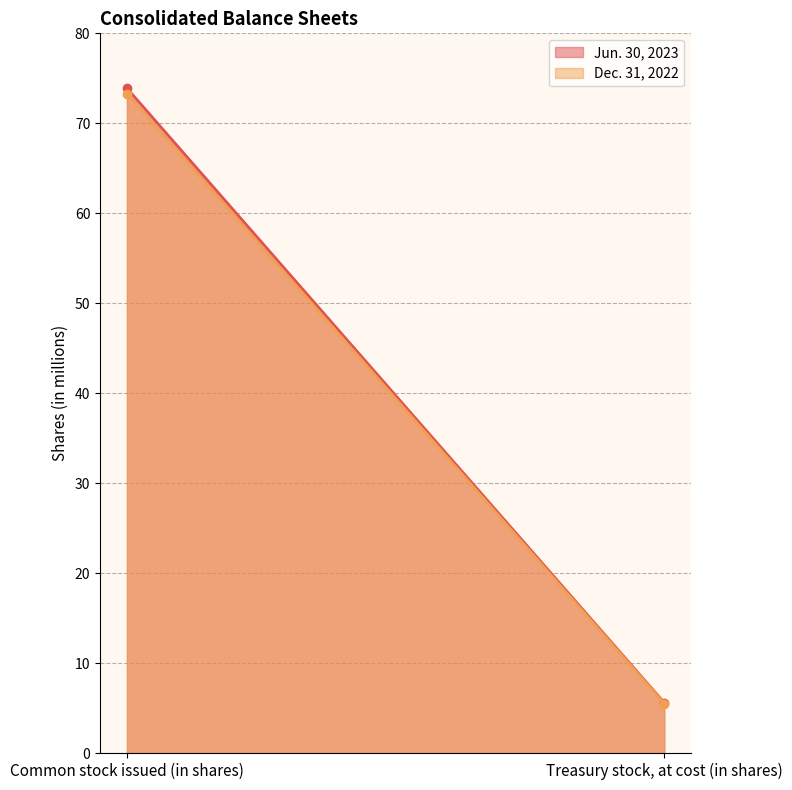

Between Common stock issued (in shares) and Treasury stock, at cost (in shares), which is larger?

Common stock issued (in shares)